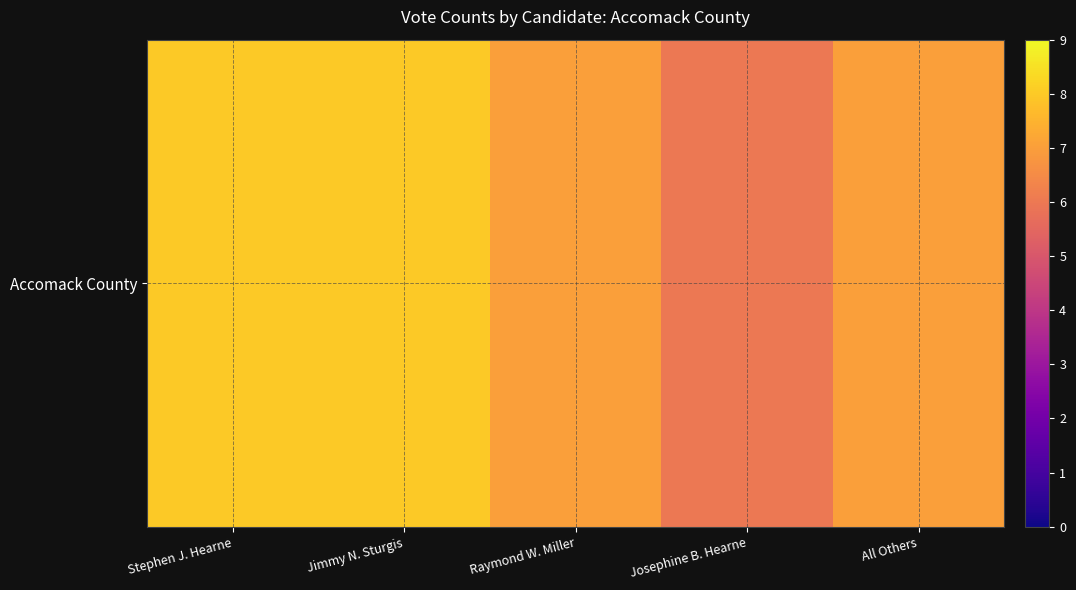

What is the difference between the maximum and second lowest values?

1